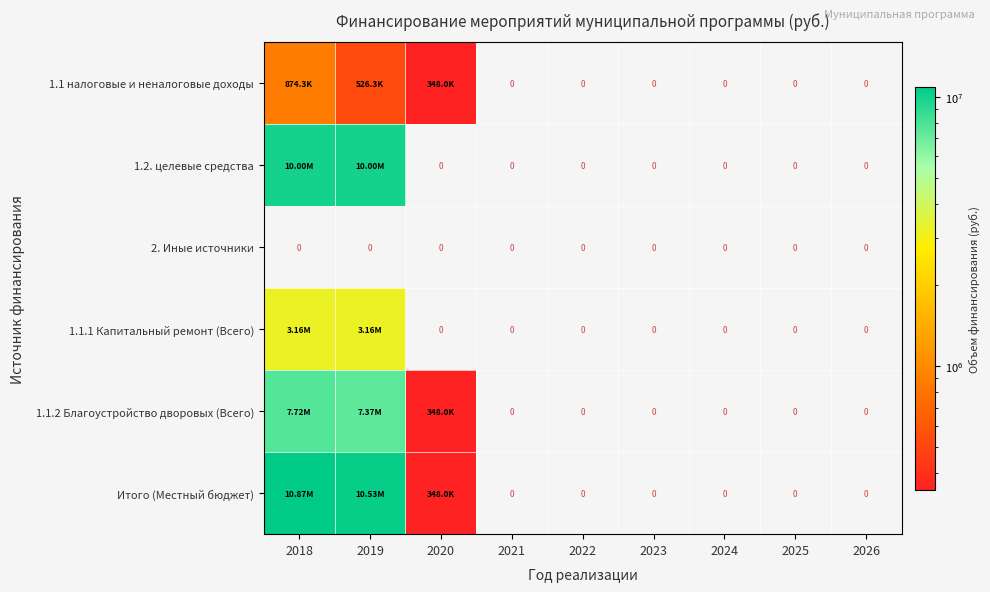

Rank the series at 2025 from lowest to highest value.

1.1 налоговые и неналоговые доходы, 1.2. целевые средства, 2. Иные источники, 1.1.1 Капитальный ремонт (Всего), 1.1.2 Благоустройство дворовых (Всего), Итого (Местный бюджет)